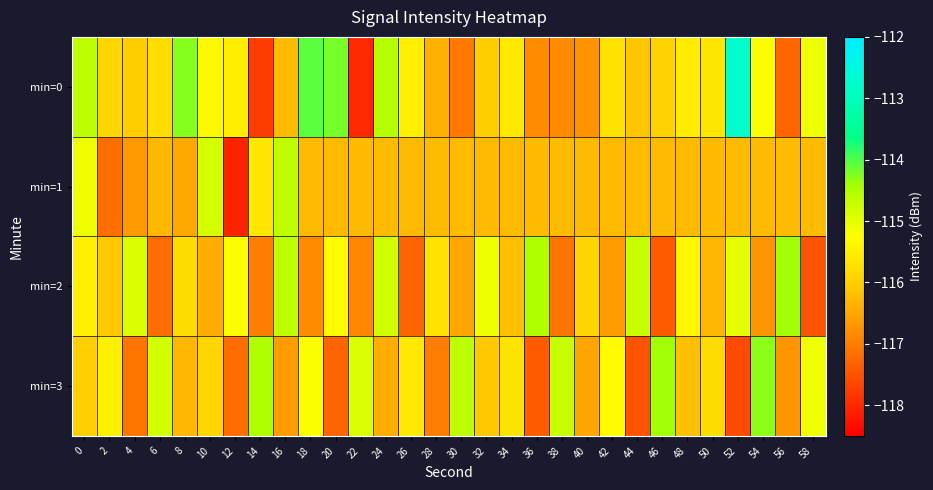

Count the number of categories in the chart.

30